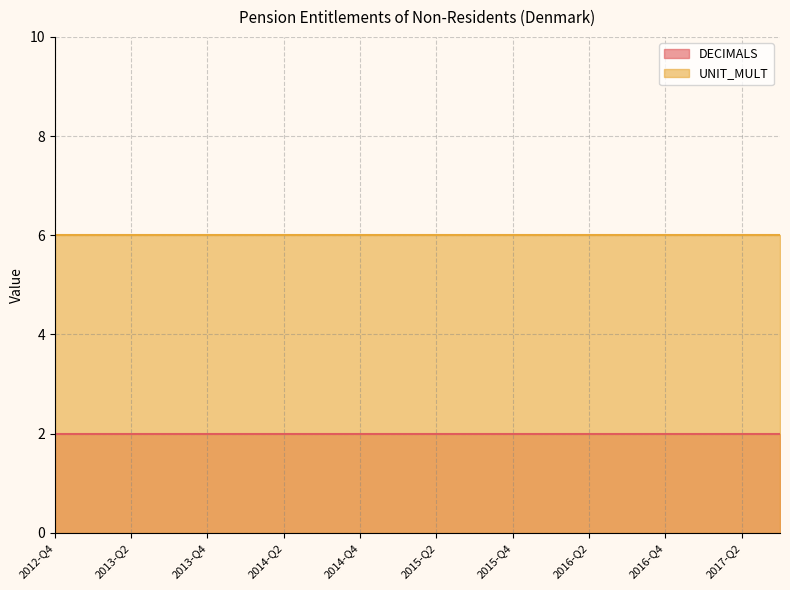

Is the value of UNIT_MULT at 2013-Q4 greater than the value of DECIMALS at 2014-Q4?

Yes